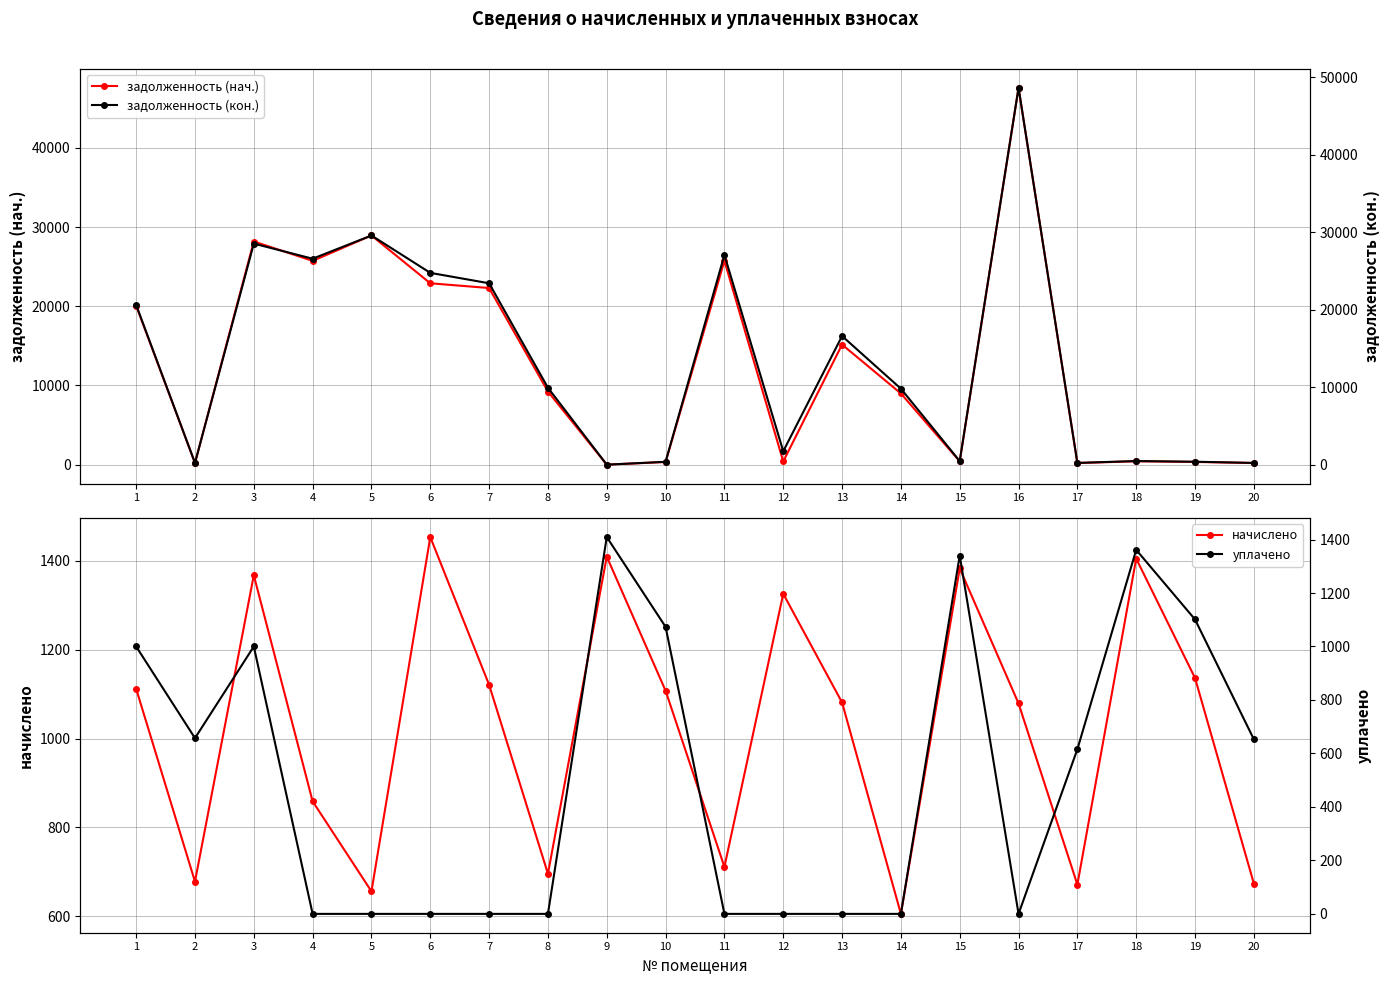

Reading left to right, transcribe all the data shown in this chart.

задолженность (нач.): 20074.2	205.1	28172.9	25730.7	28931.3	22899.0	22298.5	9231.3	0.0	335.0	25734.7	402.2	15160.3	8988.0	418.2	47572.7	203.1	424.9	343.7	203.8
начислено: 1112.0	678.2	1367.4	858.8	656.2	1453.3	1120.8	695.8	1409.3	1107.6	711.2	1325.6	1081.2	605.5	1382.8	1079.0	671.4	1404.9	1136.2	673.8
задолженность (кон.): 20621.3	226.1	28540.3	26589.5	29587.5	24763.3	23419.4	9927.1	0.0	369.2	27076.3	1727.8	16607.2	9808.8	460.9	48651.6	225.5	468.3	378.7	224.6
уплачено: 1000.0	657.3	1000.0	0.0	0.0	0.0	0.0	0.0	1409.3	1073.4	0.0	0.0	0.0	0.0	1340.2	0.0	615.8	1361.5	1101.1	653.0